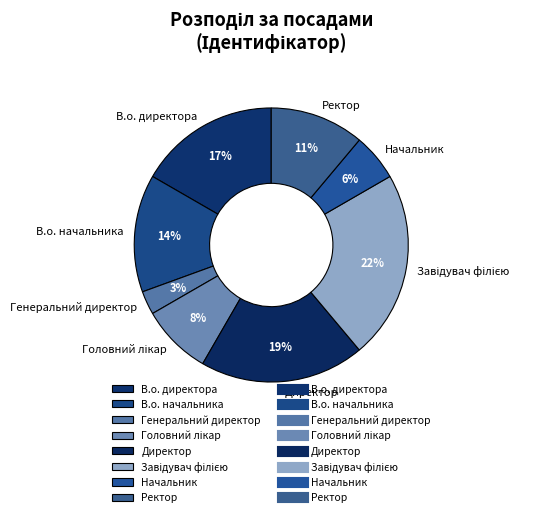

The Начальник slice represents 6% of the pie. True or false?

True